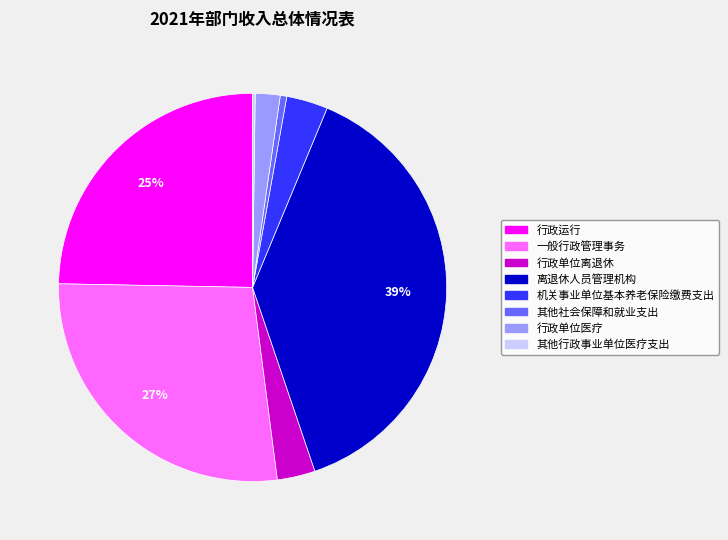

To the nearest percent, what is the combined percentage of 行政单位离退休 and 行政运行?

28%